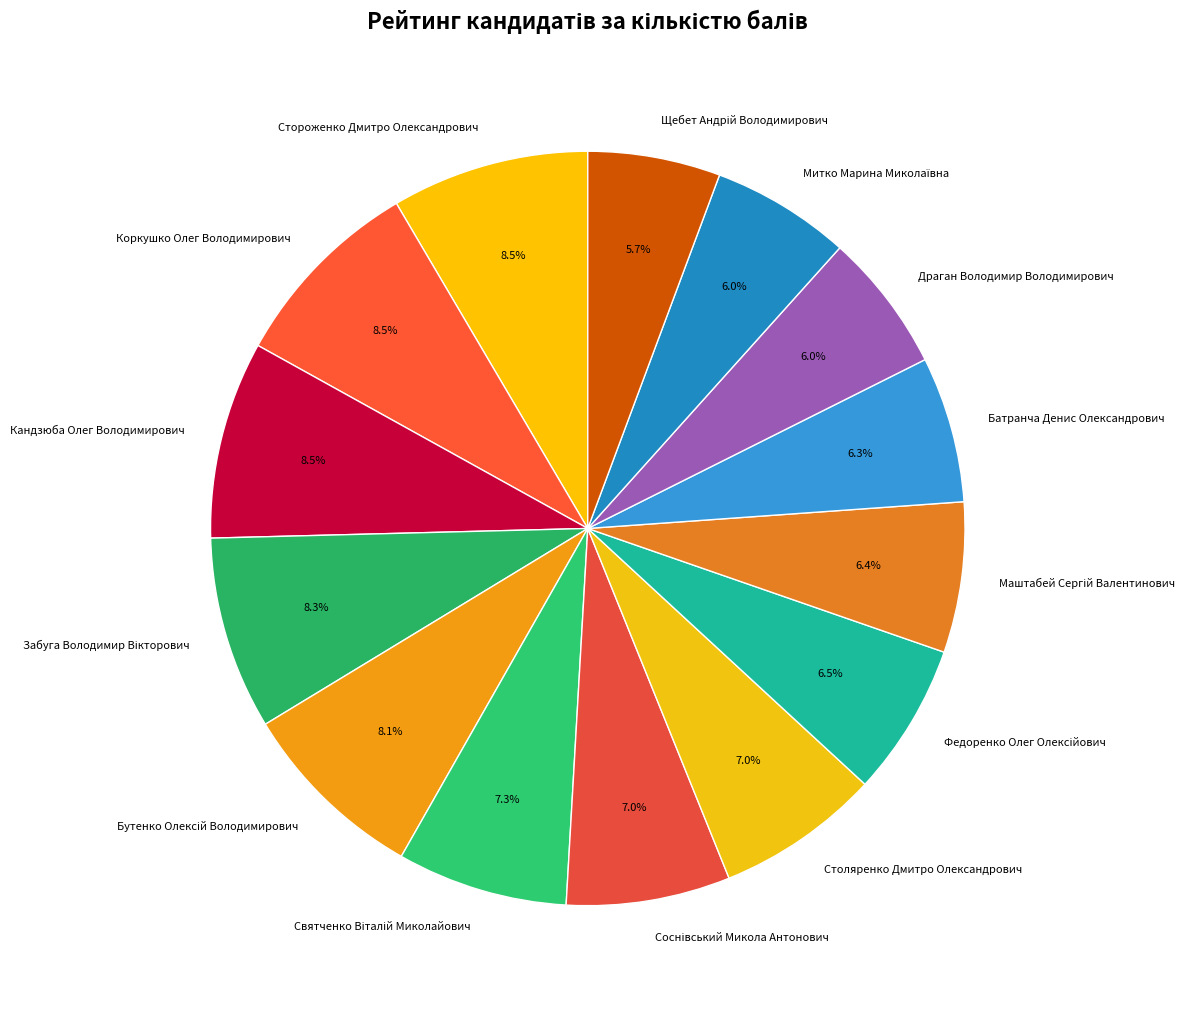

Is there any slice that represents more than half of the pie?

No